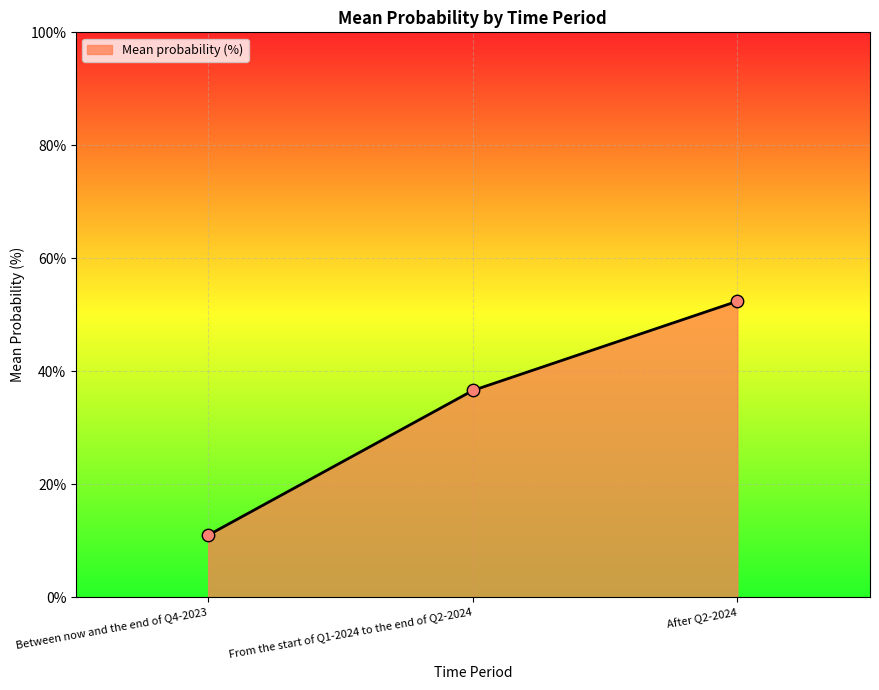

What is the ratio of the value at After Q2-2024 to the value at From the start of Q1-2024 to the end of Q2-2024?

1.4